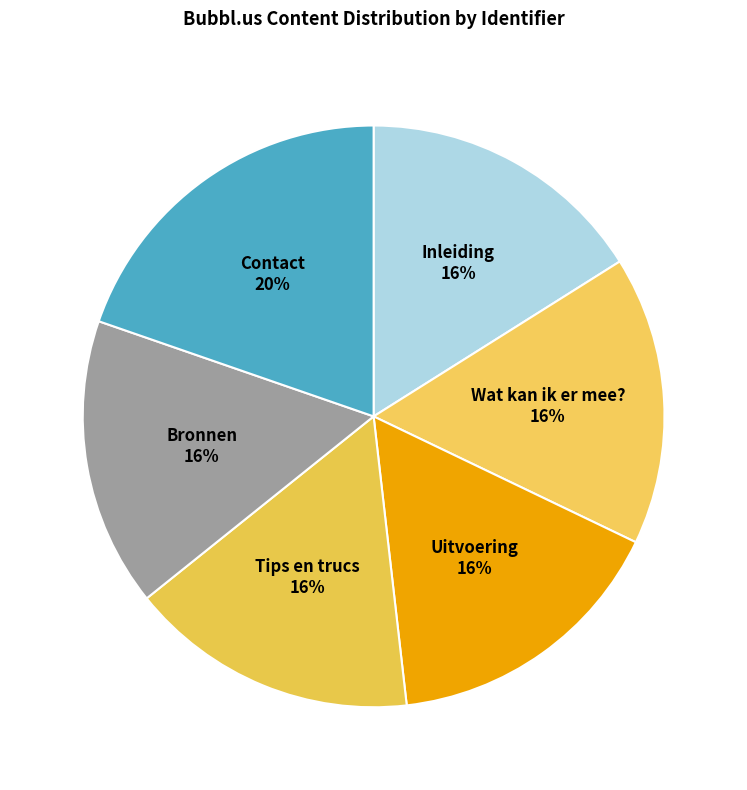

How many segments does this pie chart have?

6